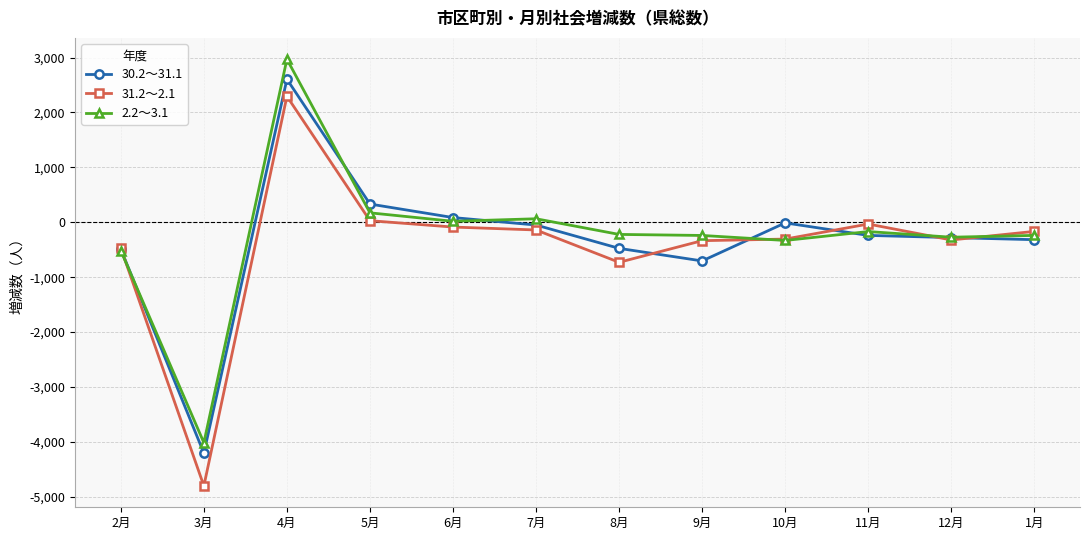

True or false: 30.2～31.1 and 2.2～3.1 cross at least once.

True